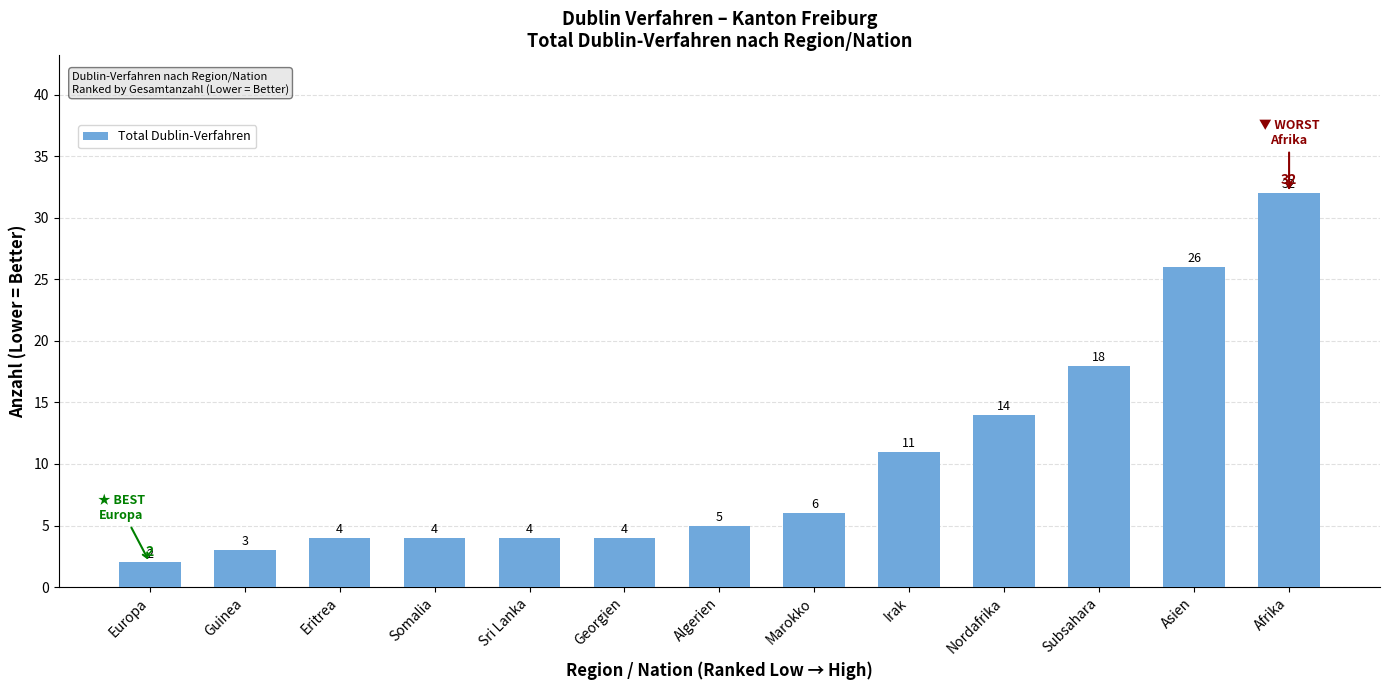

How many bars are there in total?

13